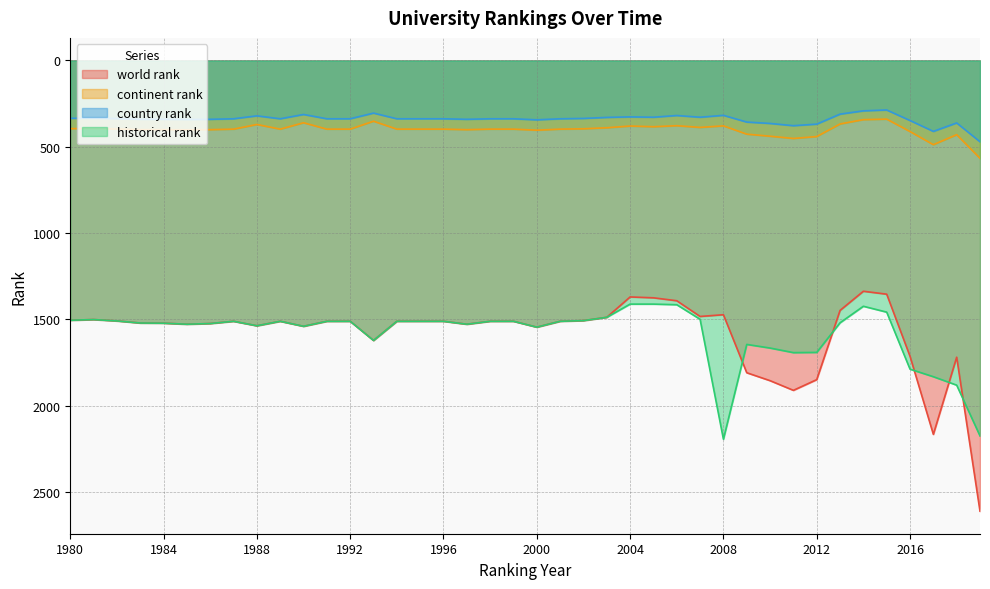

Reading left to right, list all the values displayed in this chart.

world rank: 1505.0	1501.0	1509.0	1521.0	1522.0	1528.0	1524.0	1511.0	1537.0	1511.0	1540.0	1511.0	1511.0	1622.0	1511.0	1511.0	1511.0	1528.0	1511.0	1511.0	1545.0	1511.0	1507.0	1488.0	1370.0	1375.0	1392.0	1483.0	1473.0	1809.0	1855.0	1911.0	1849.0	1448.0	1337.0	1354.0	1714.0	2166.0	1719.0	2611.0
continent rank: 395.0	395.0	397.0	401.0	401.0	402.0	401.0	398.0	371.0	398.0	361.0	398.0	398.0	352.0	398.0	398.0	398.0	401.0	398.0	398.0	404.0	398.0	396.0	390.0	380.0	384.0	378.0	388.0	379.0	427.0	439.0	452.0	441.0	368.0	343.0	340.0	412.0	488.0	430.0	567.0
country rank: 335.0	335.0	337.0	341.0	341.0	342.0	341.0	338.0	321.0	338.0	313.0	338.0	338.0	305.0	338.0	338.0	338.0	341.0	338.0	338.0	344.0	338.0	336.0	330.0	327.0	329.0	319.0	329.0	318.0	357.0	365.0	378.0	369.0	311.0	292.0	287.0	348.0	411.0	362.0	471.0
historical rank: 1505.0	1501.0	1509.0	1521.0	1522.0	1528.0	1524.0	1511.0	1537.0	1511.0	1540.0	1511.0	1511.0	1622.0	1511.0	1511.0	1511.0	1528.0	1511.0	1511.0	1545.0	1511.0	1507.0	1488.0	1411.5	1411.5	1415.0	1499.5	2194.0	1645.0	1666.0	1692.5	1691.3	1519.7	1424.0	1458.0	1788.3	1832.0	1881.0	2175.0